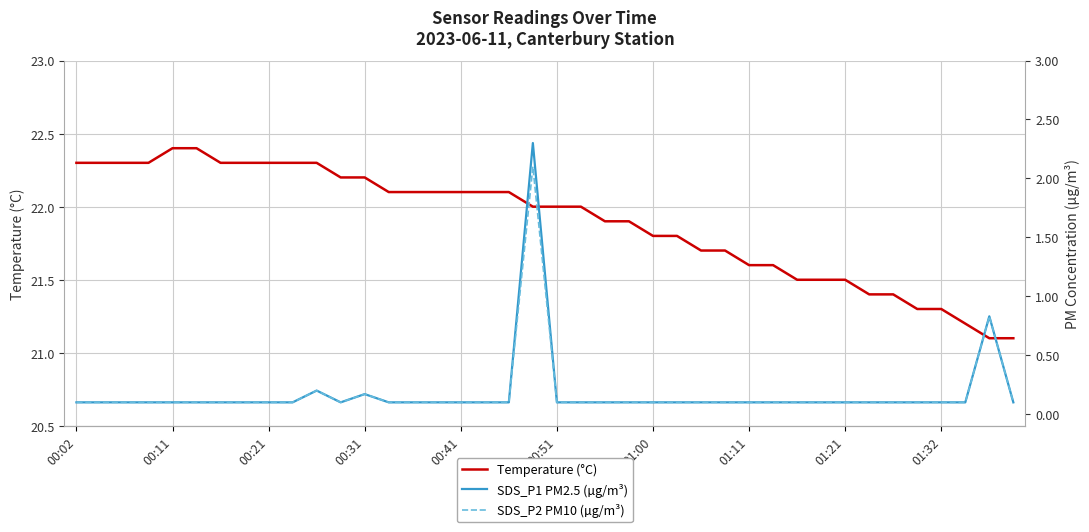

The value of Temperature (°C) at 00:11 is 22.4. True or false?

True